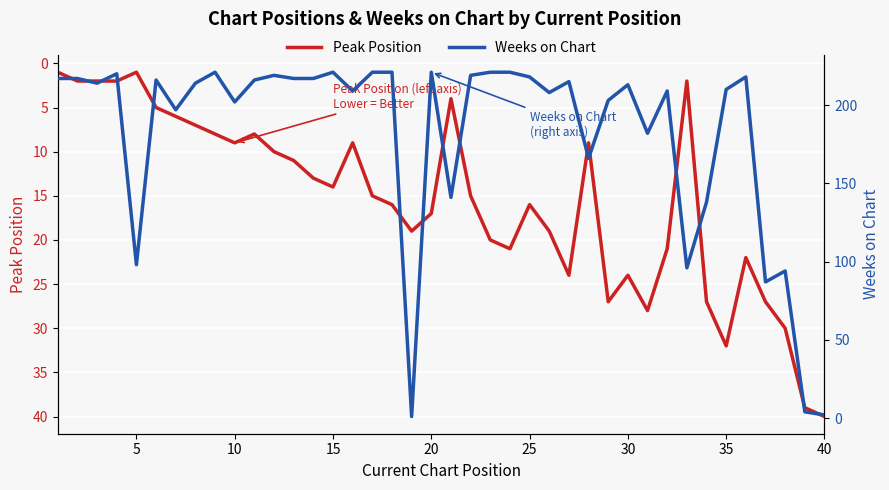

What is the highest value of the Peak Position series?

40